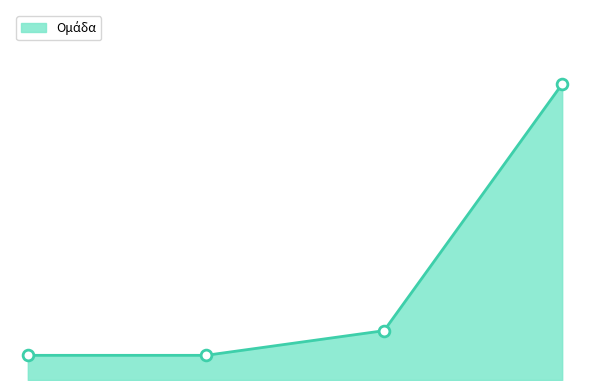

How many lines are shown in the chart?

1